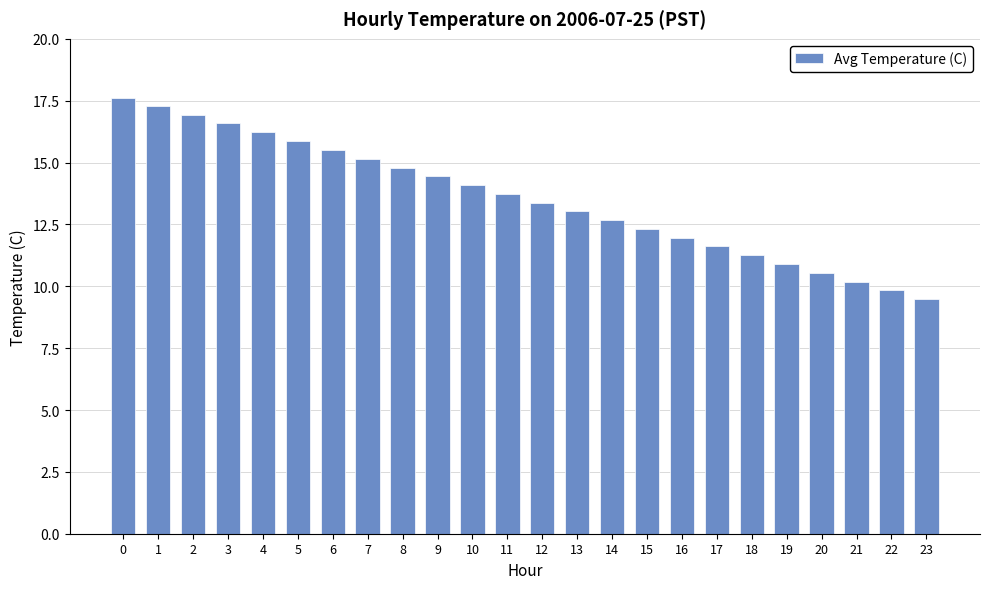

List the labels in order of value, smallest first.

23, 22, 21, 20, 19, 18, 17, 16, 15, 14, 13, 12, 11, 10, 9, 8, 7, 6, 5, 4, 3, 2, 1, 0